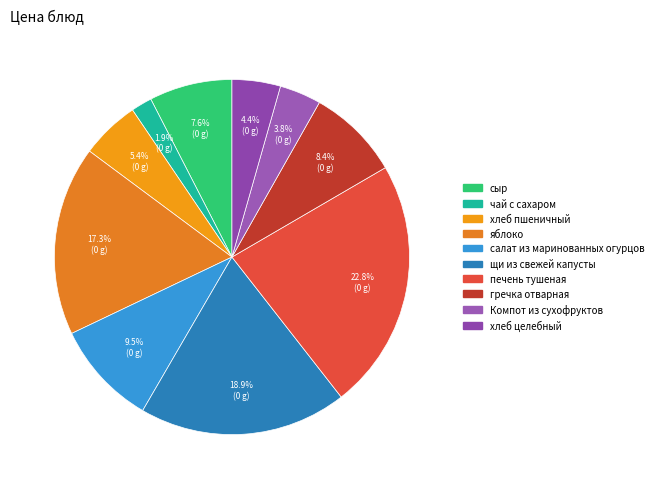

The хлеб целебный slice represents 4% of the pie. True or false?

True